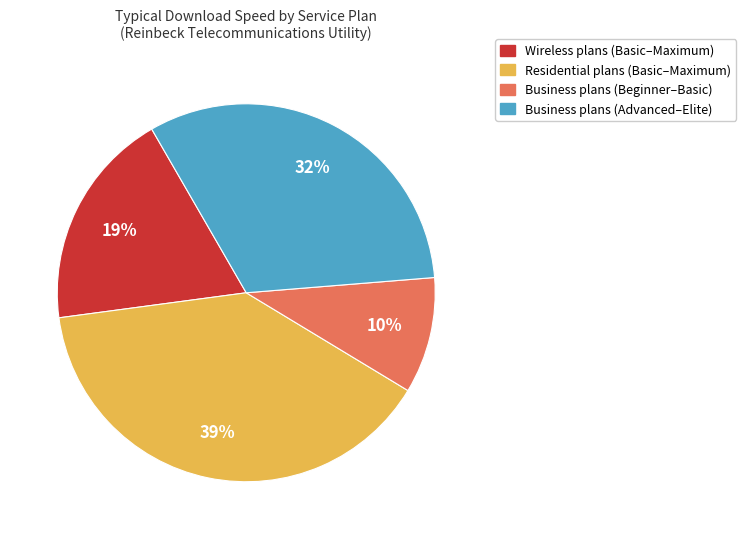

Is there any slice that represents more than half of the pie?

No